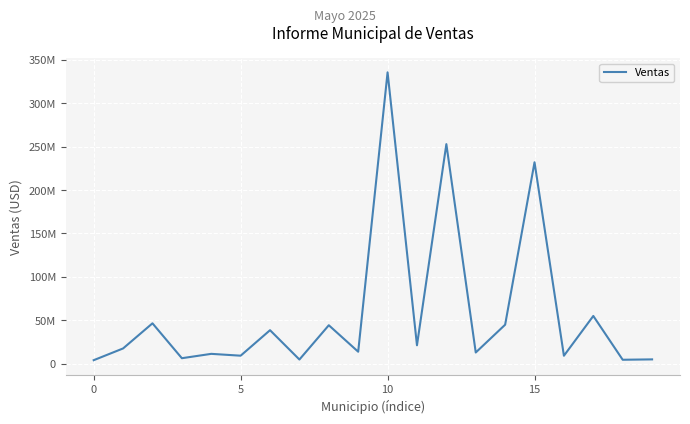

Does the chart have visible grid lines?

Yes